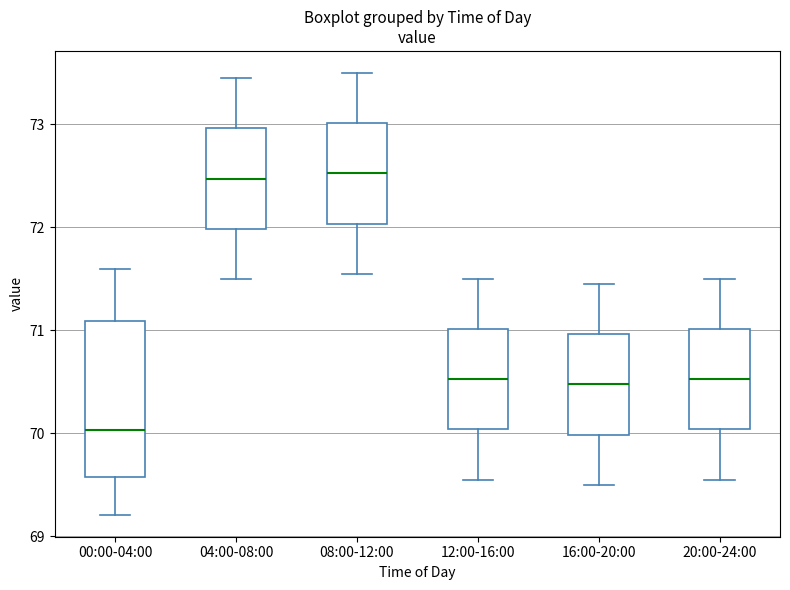

Where does the median line of the box for 20:00-24:00 sit on the y-axis? The values are not printed on the chart, so give them approximately, as read against the axis.

70.5